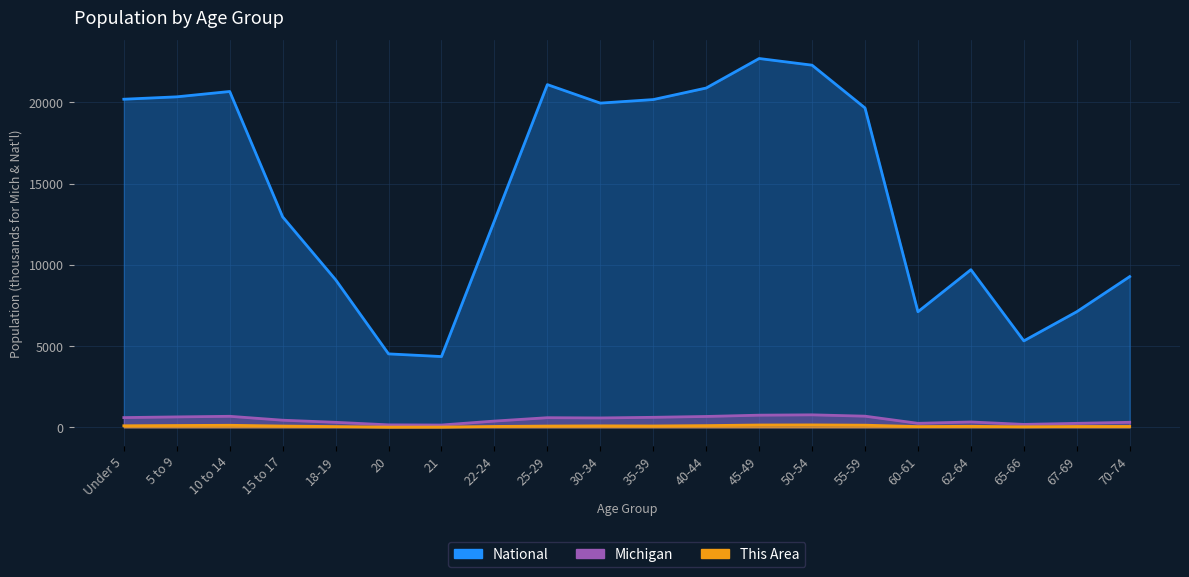

Reading left to right, extract all data points from this chart.

This Area: 92.0	108.0	122.0	75.0	43.0	10.0	13.0	50.0	75.0	87.0	80.0	102.0	139.0	145.0	128.0	43.0	59.0	29.0	48.0	51.0
Michigan: 596.3	637.8	675.2	434.8	304.8	149.3	138.5	381.2	589.6	574.6	612.5	665.5	744.6	765.5	683.2	243.1	325.7	177.3	241.3	306.1
National: 20201.4	20348.7	20677.2	12954.3	9086.1	4519.1	4354.3	12712.6	21101.8	19962.1	20179.6	20891.0	22708.6	22298.1	19664.8	7113.7	9704.2	5319.9	7115.4	9278.2